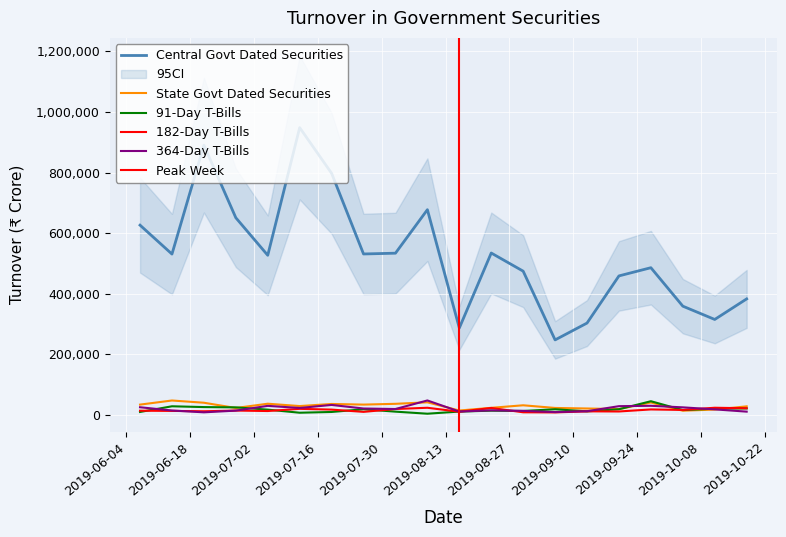

True or false: Central Govt Dated Securities and 364-Day T-Bills intersect in this chart.

False